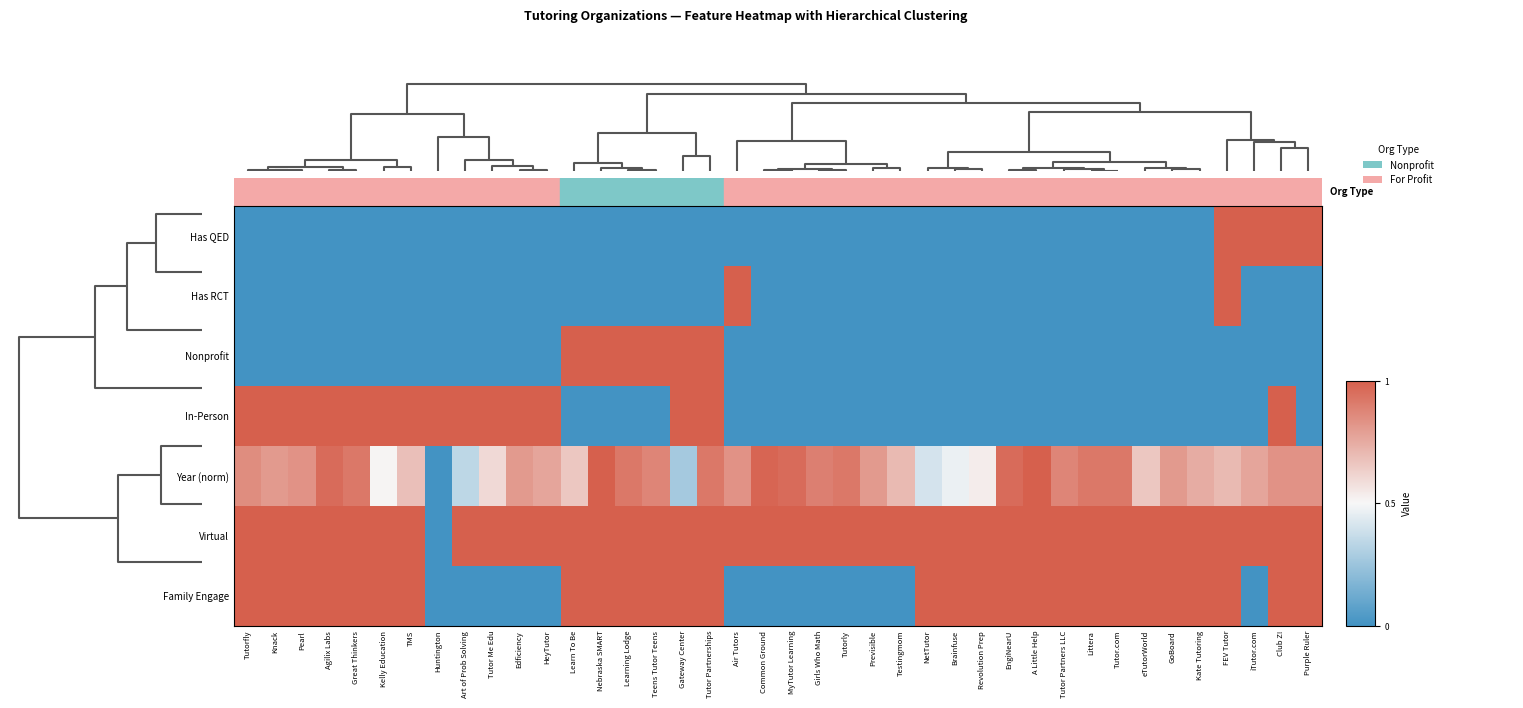

Which series has the largest range (max minus min)?

Family Engage